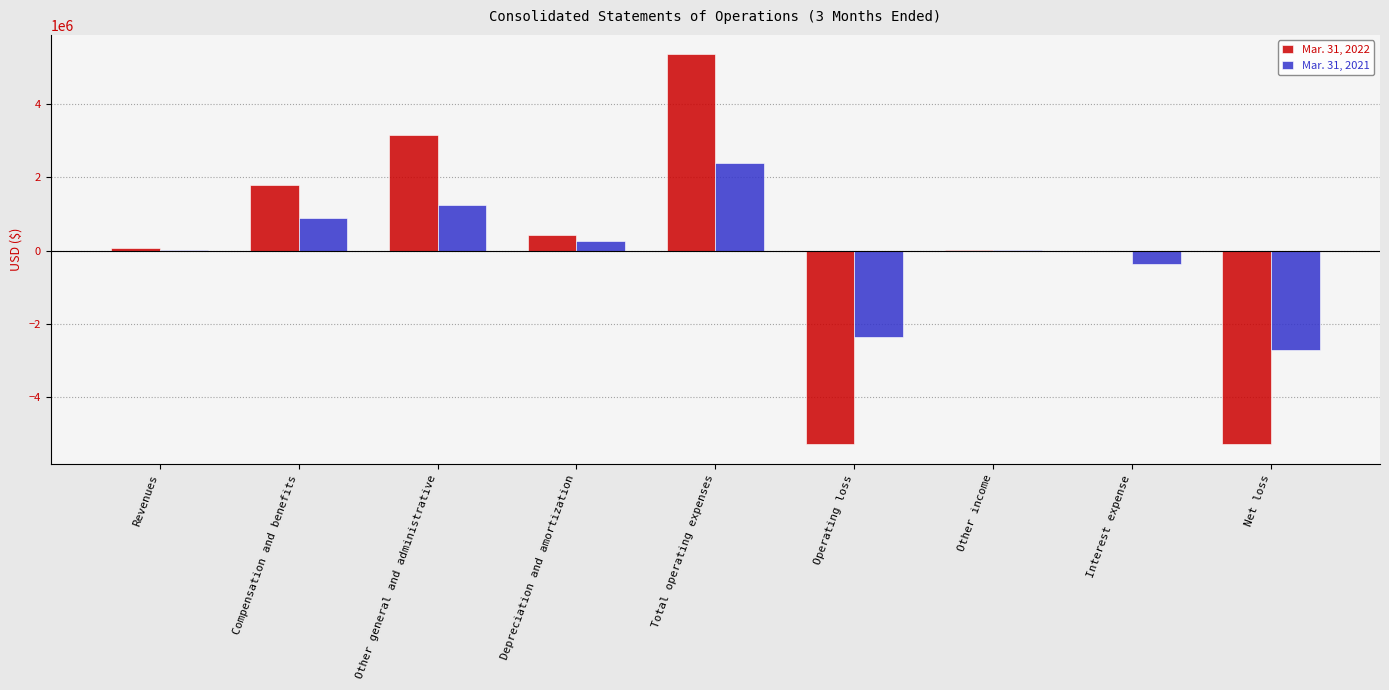

Is the value of Mar. 31, 2021 at Operating loss greater than the value of Mar. 31, 2022 at Other general and administrative?

No